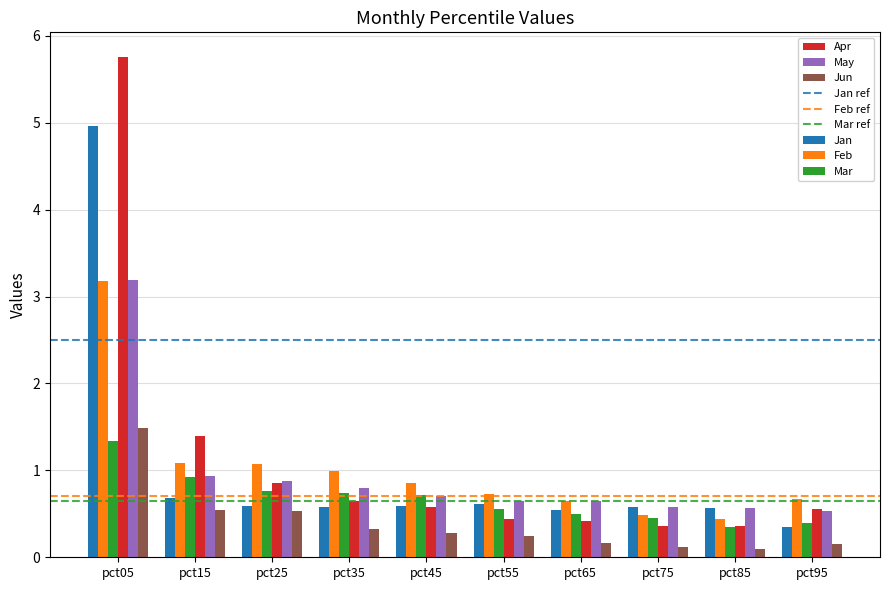

At which label is Apr closest to 3?

pct15